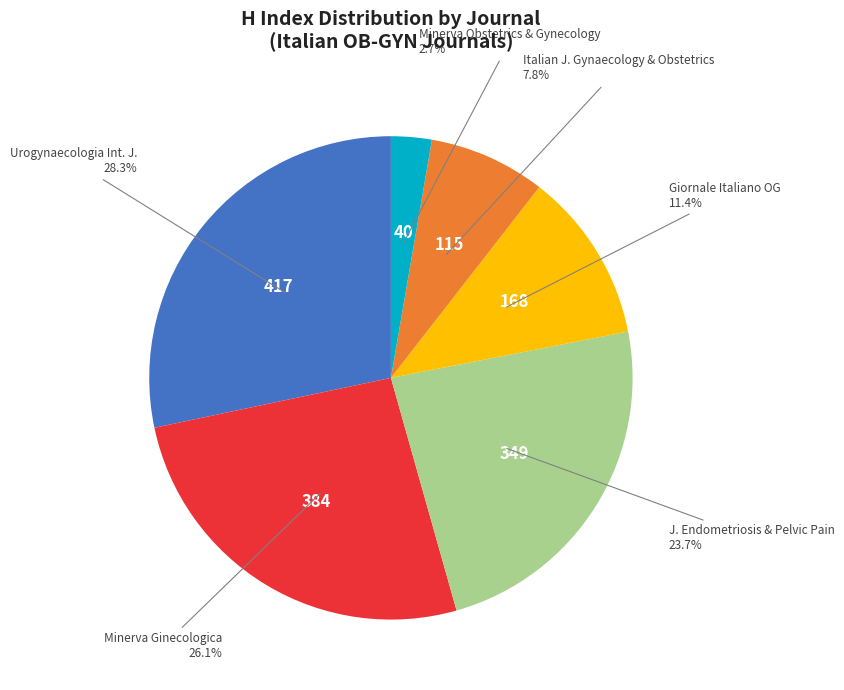

To the nearest percent, what is the average slice percentage?

17%